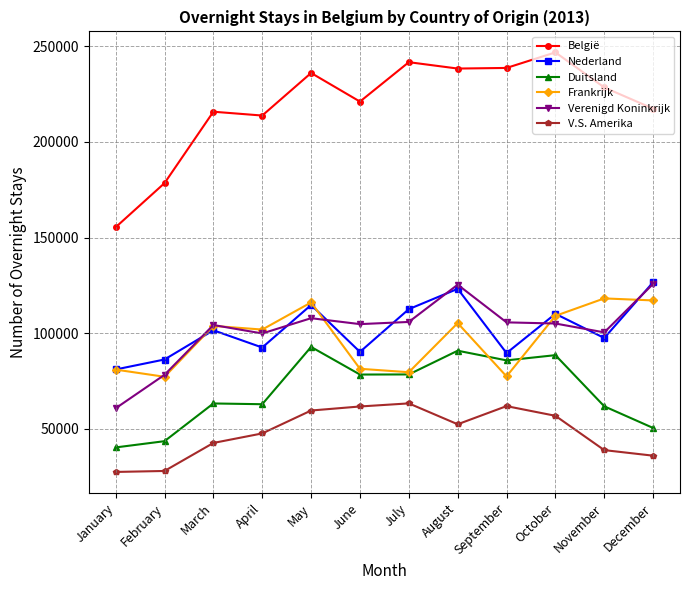

What is the sum of the Nederland values at February and April?

178751